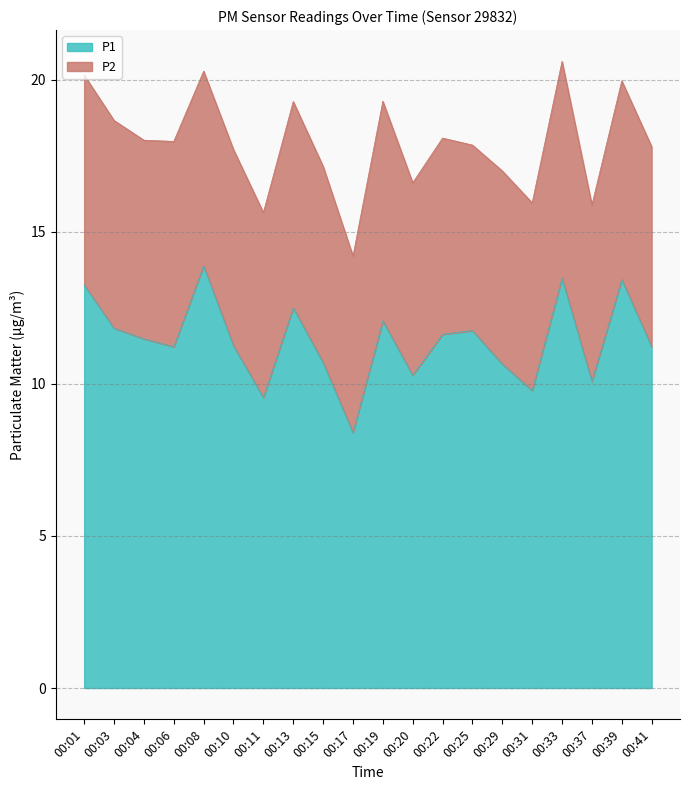

Which label corresponds to the largest value in the chart?

00:08